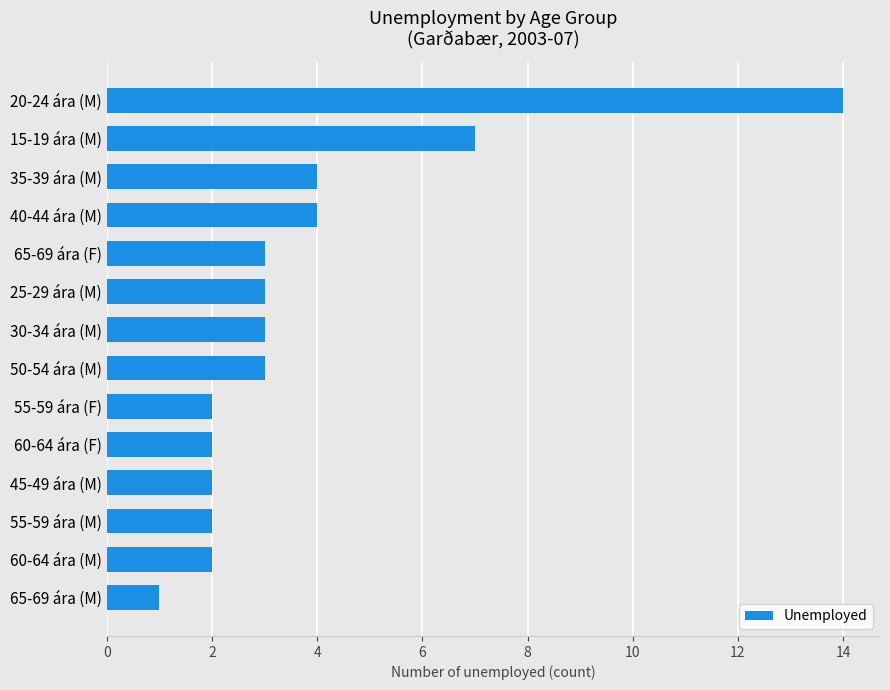

What is the smallest value displayed?

1